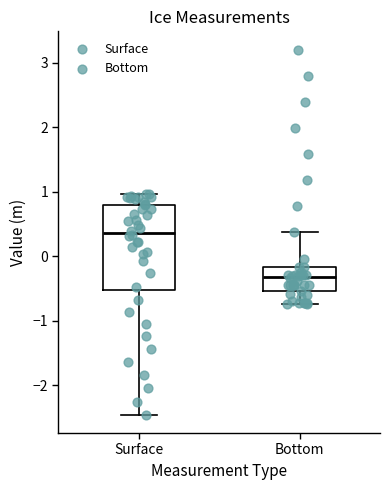

Where is the lower edge of the box for Surface on the y-axis? The values are not printed on the chart, so give them approximately, as read against the axis.

-0.5